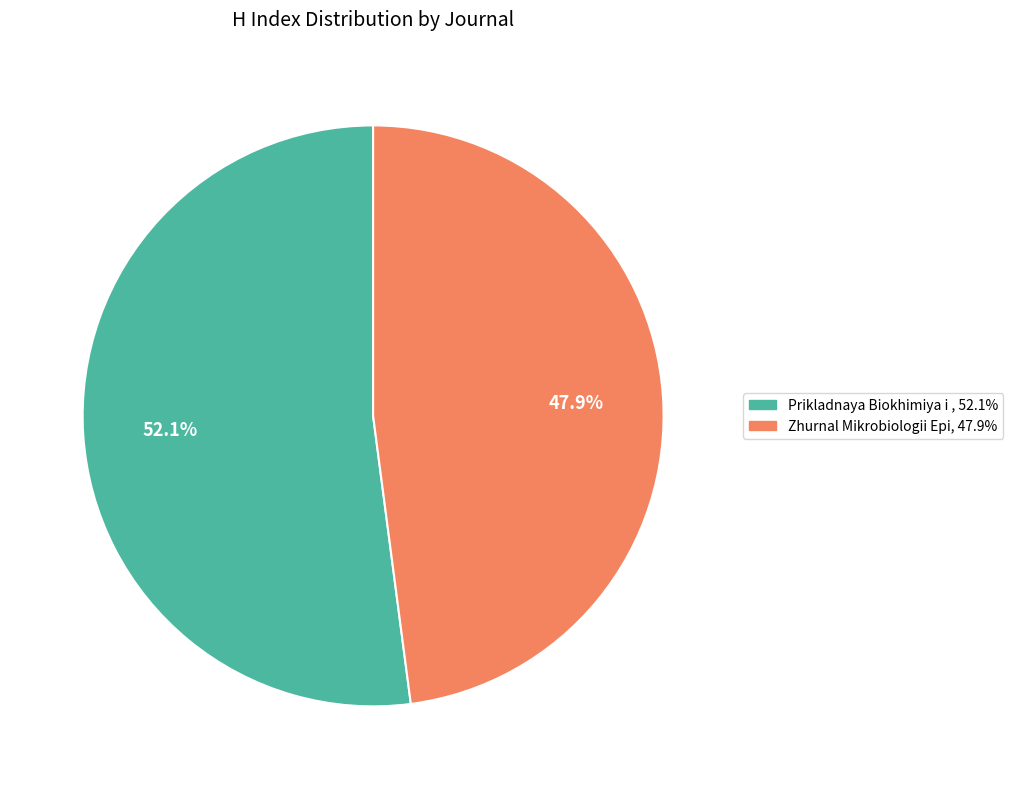

Rank the categories by value from highest to lowest.

Prikladnaya Biokhimiya i , 52.1%, Zhurnal Mikrobiologii Epi, 47.9%